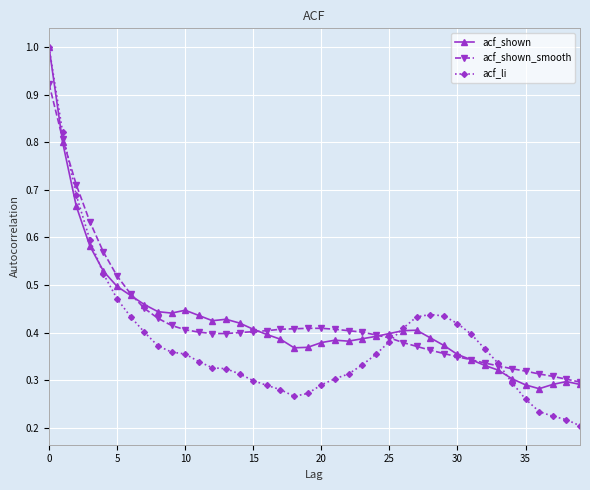

What is the maximum value shown in the chart?

1.0